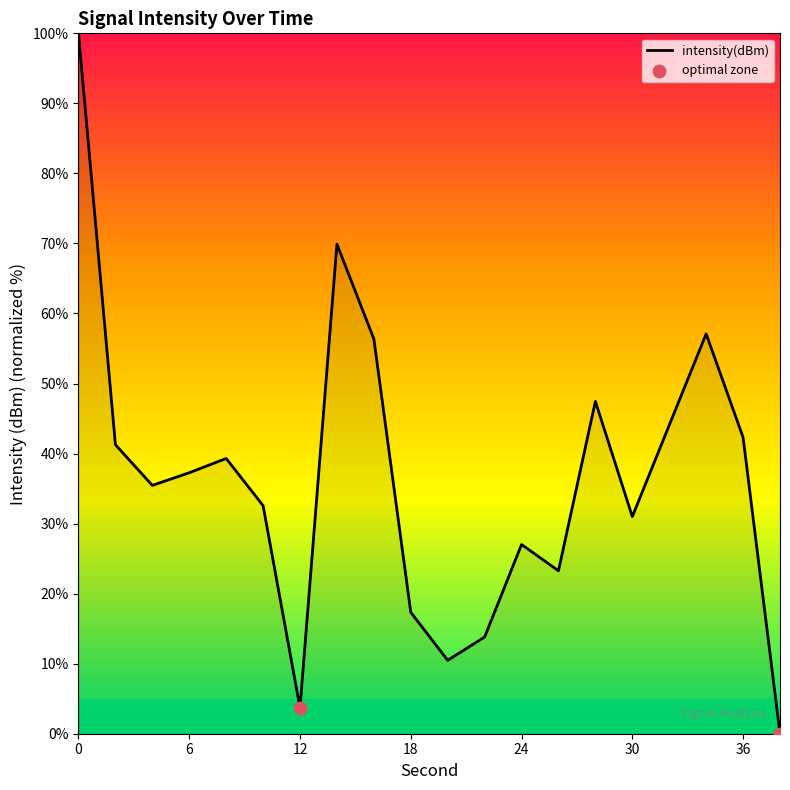

What is the difference between the maximum and minimum values?

100.0